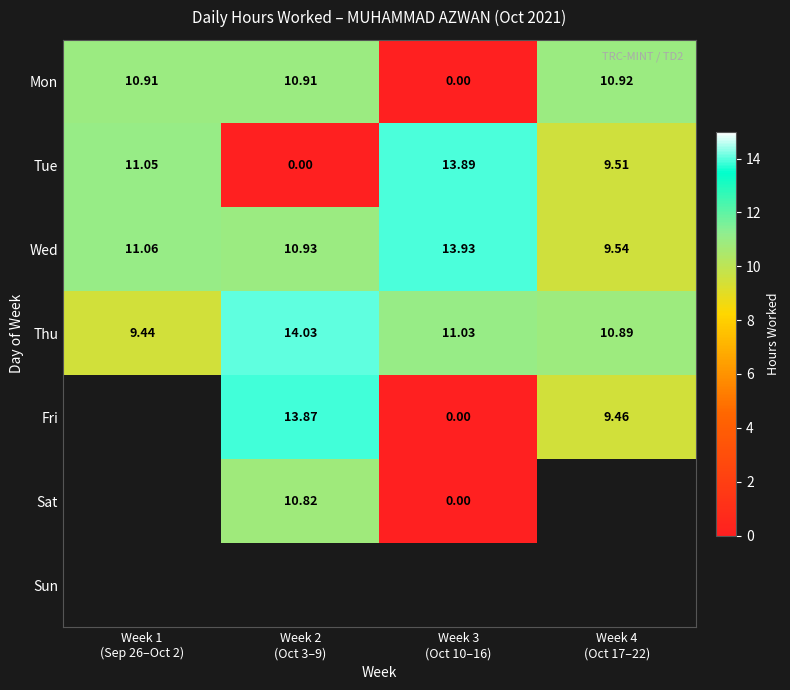

Count the number of categories in the chart.

4